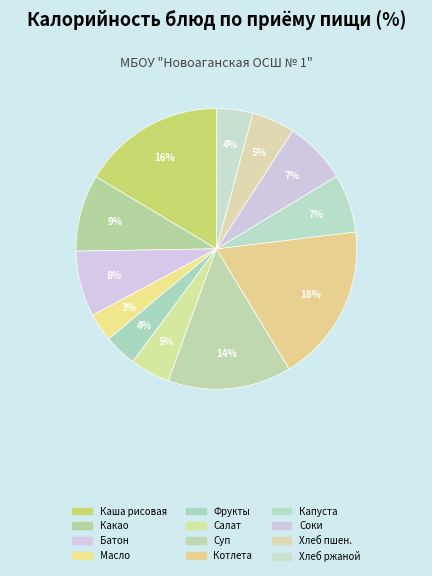

What is the smallest slice in the pie chart?

Масло сливочное